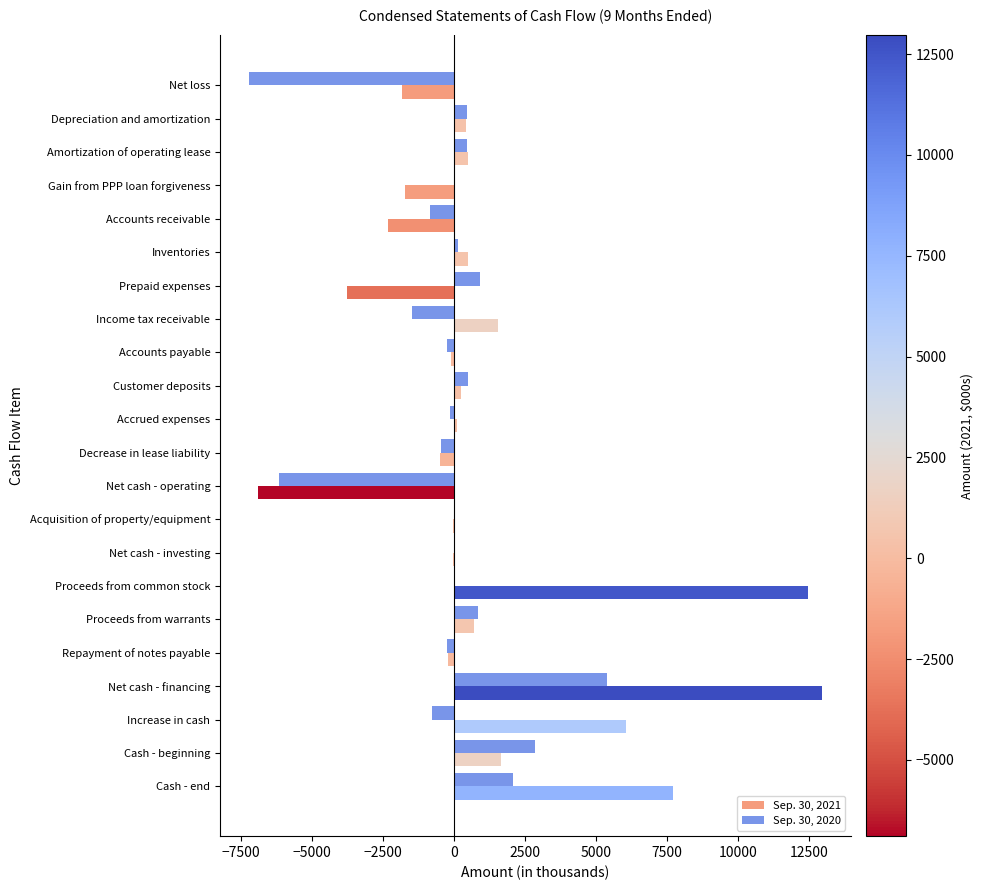

How many series are shown in this chart?

2